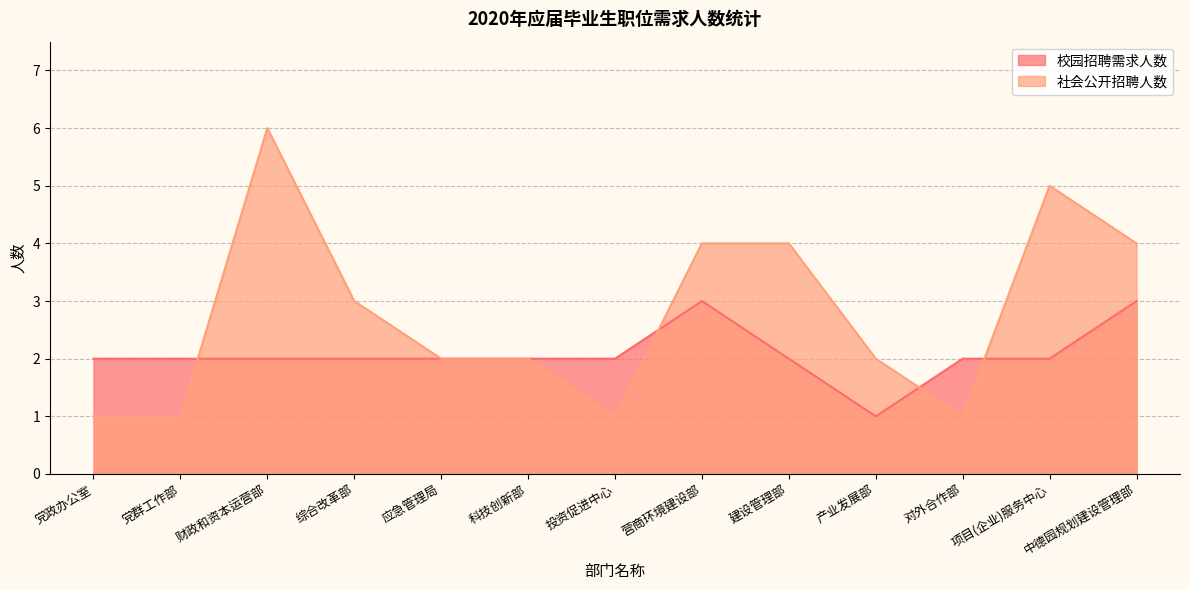

Where is the first local minimum for 校园招聘需求人数?

产业发展部